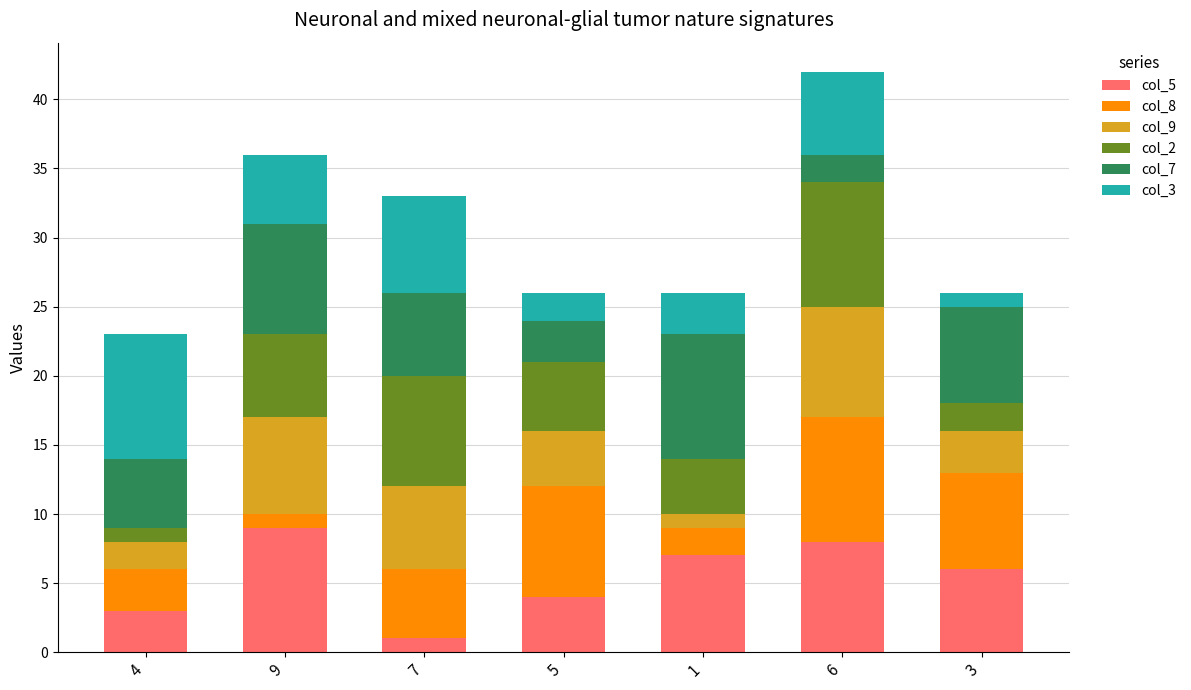

List the labels in order of col_5 value, smallest first.

7, 4, 5, 3, 1, 6, 9